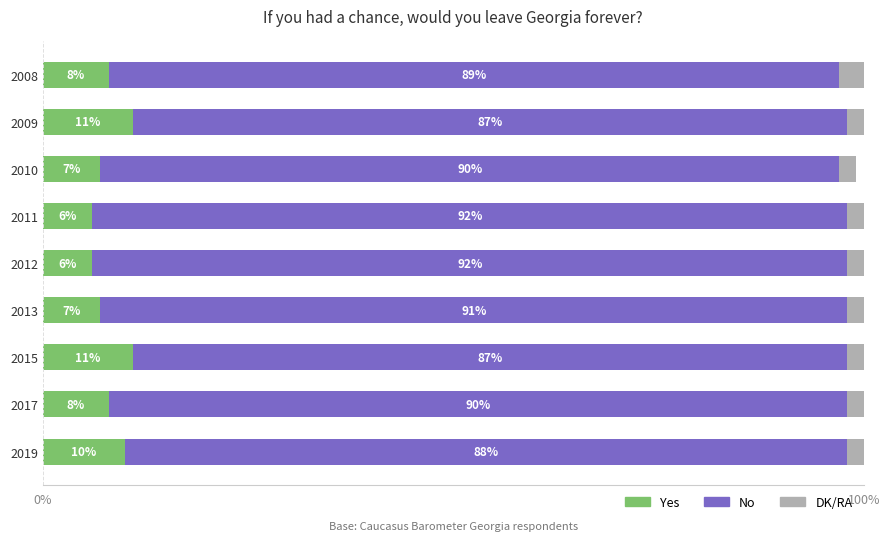

What is the difference between the second highest and second lowest values in the Yes series?

5